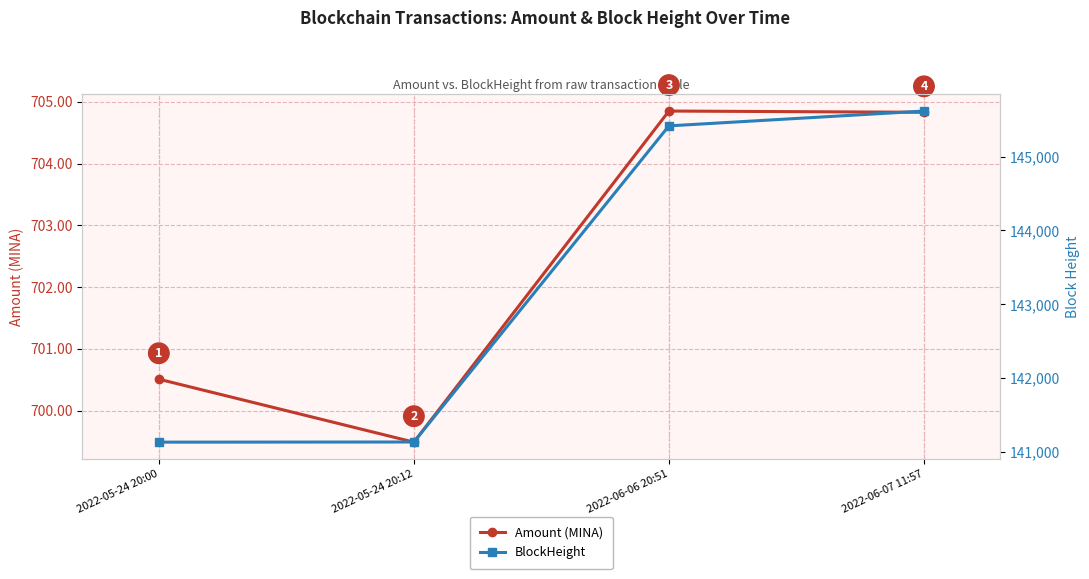

What is the highest value of the Amount (MINA) series?

704.9